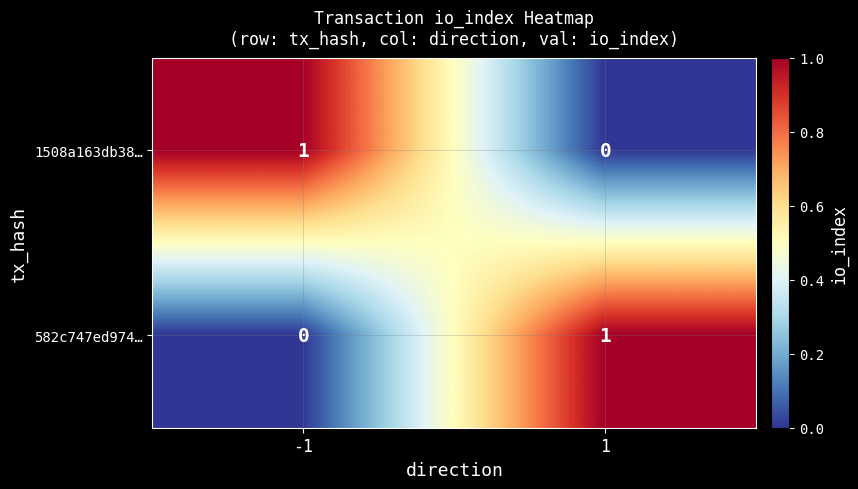

True or false: 582c747ed974… has a value of 1 at 1.

True